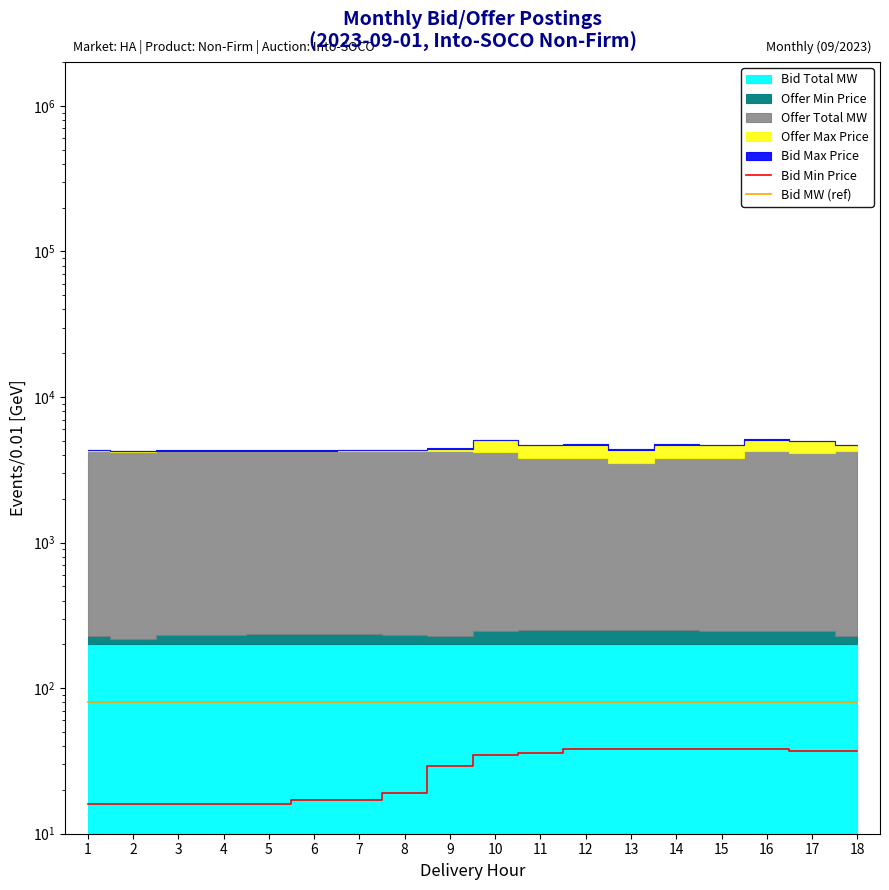

At which category is the sum across all series the highest?

12